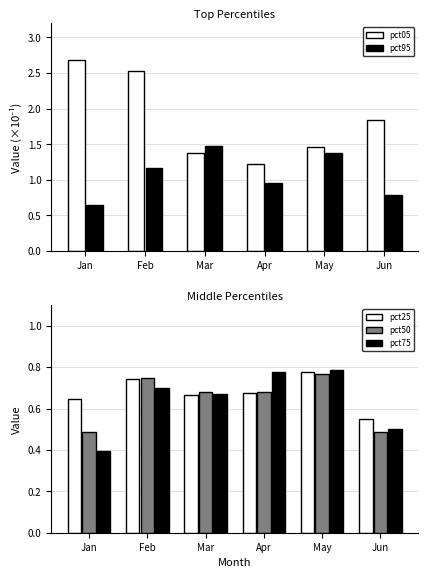

Rank the series at Apr from highest to lowest value.

pct05, pct95, pct75, pct50, pct25